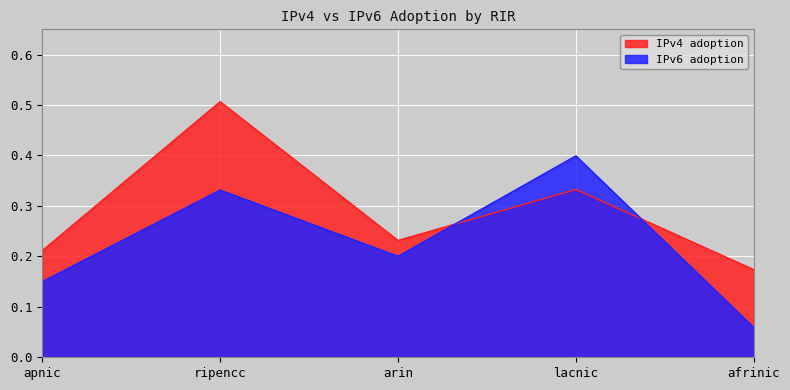

The IPv6 adoption series shows 0.1 at arin. True or false?

False